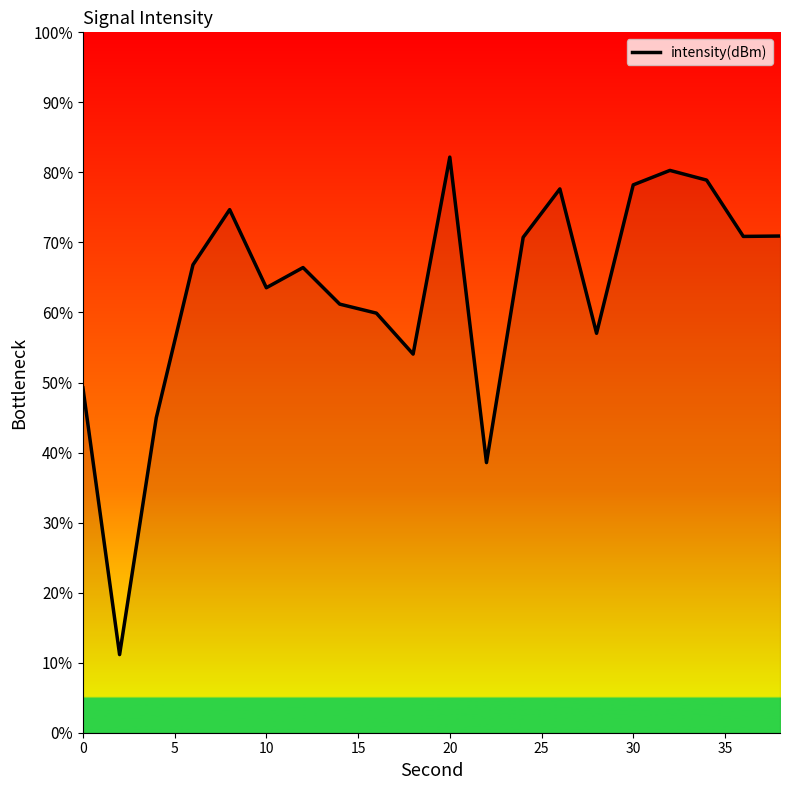

What is the difference between the maximum and minimum values?

71.0